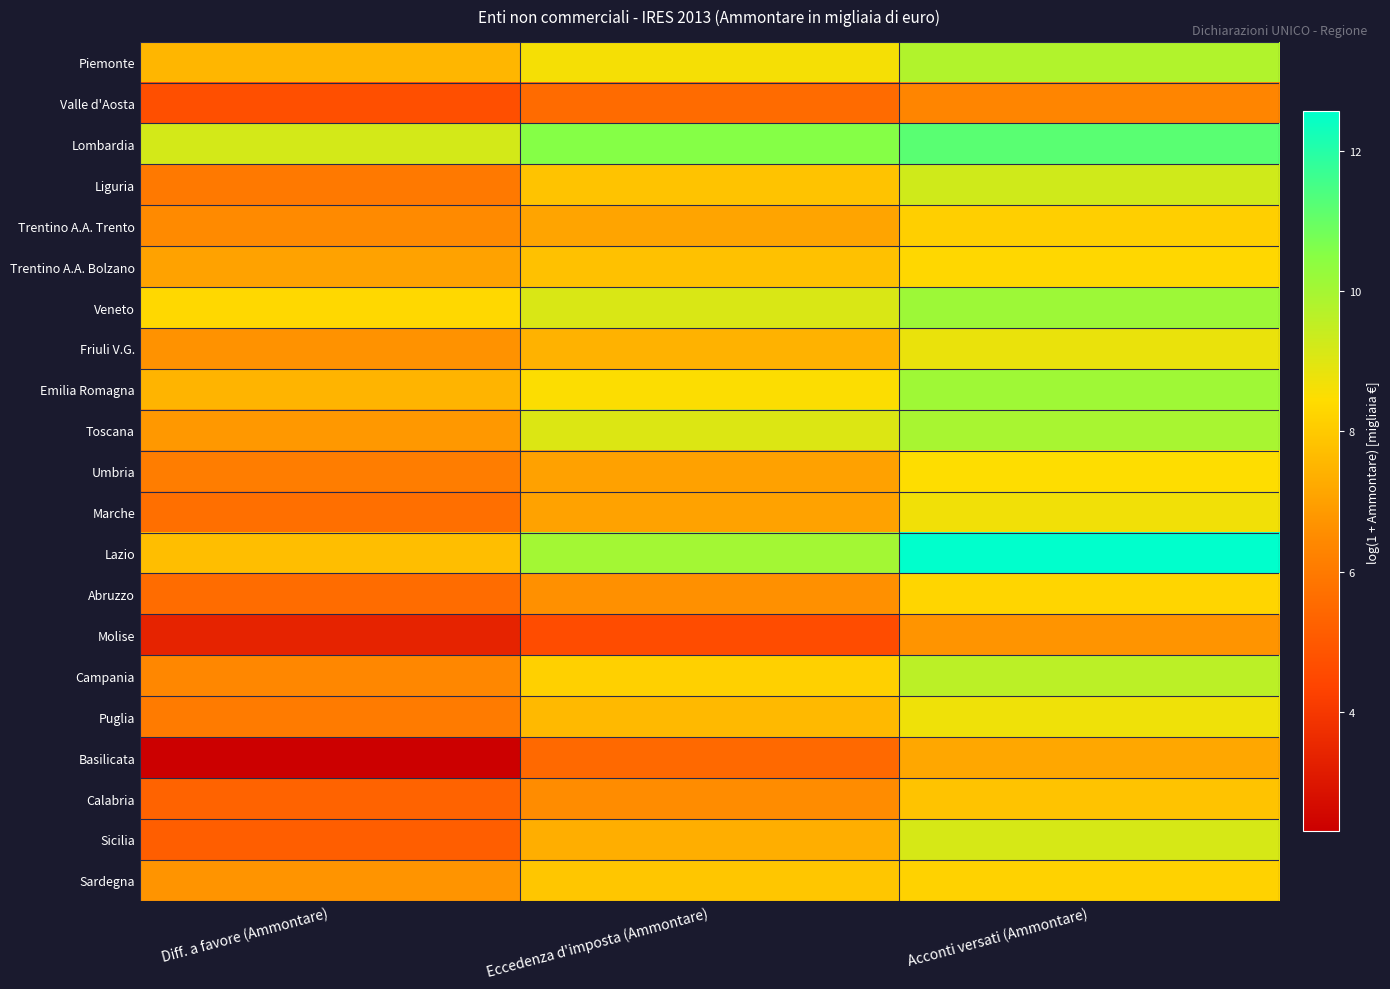

What is the total value across all series at Eccedenza d'imposta (Ammontare)?

159.9